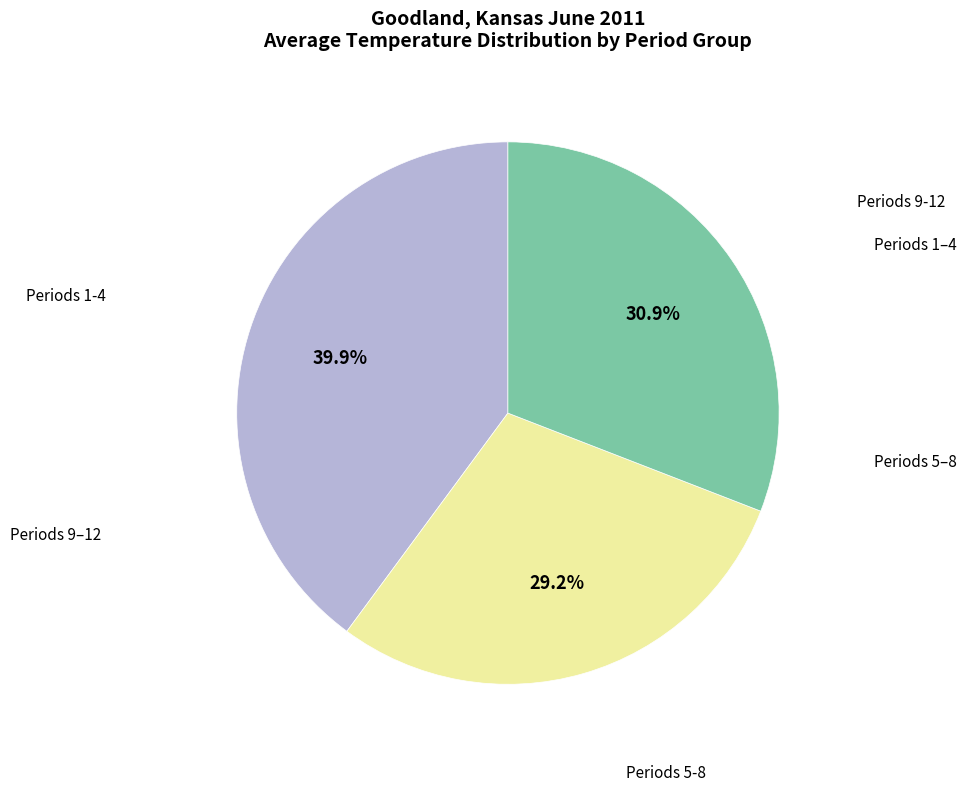

Is there any slice that represents more than half of the pie?

No